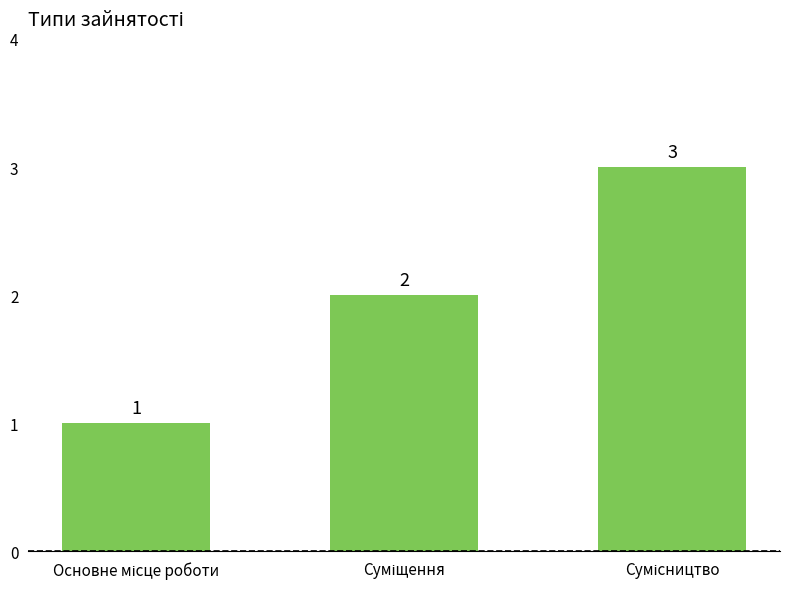

What is the value of the 2nd bar from the left?

2